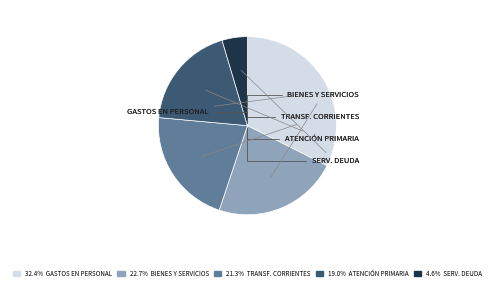

Is there any slice that represents more than half of the pie?

No